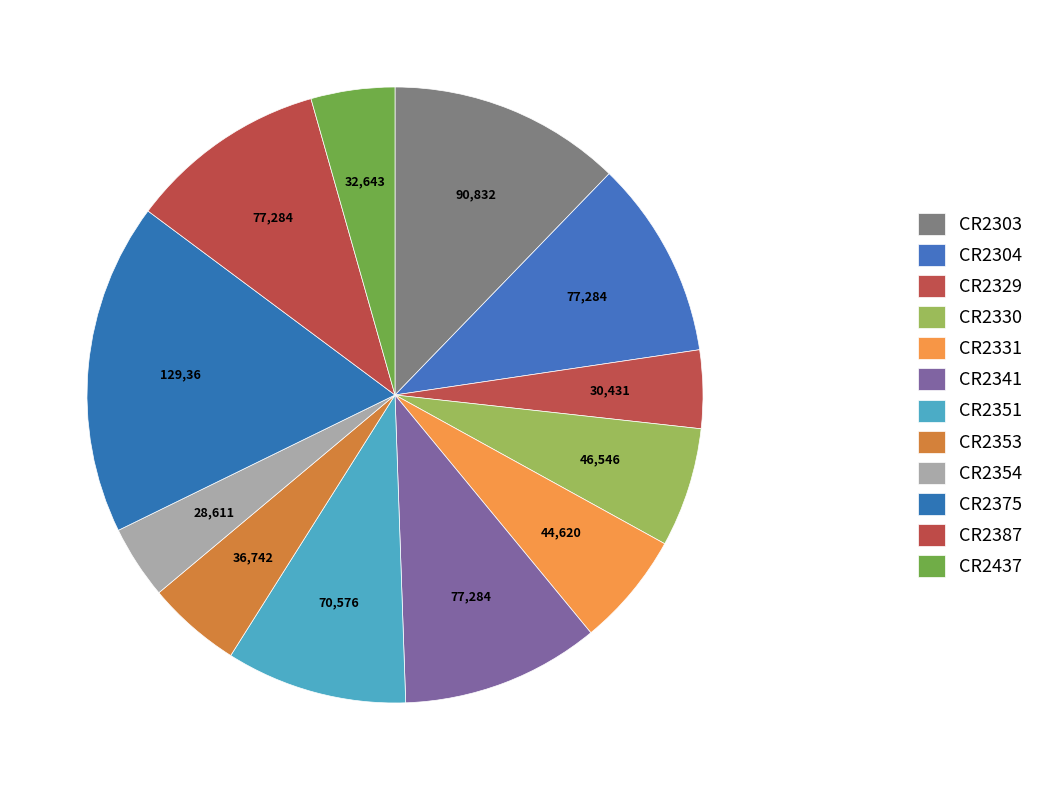

Which slice is the largest?

CR2375